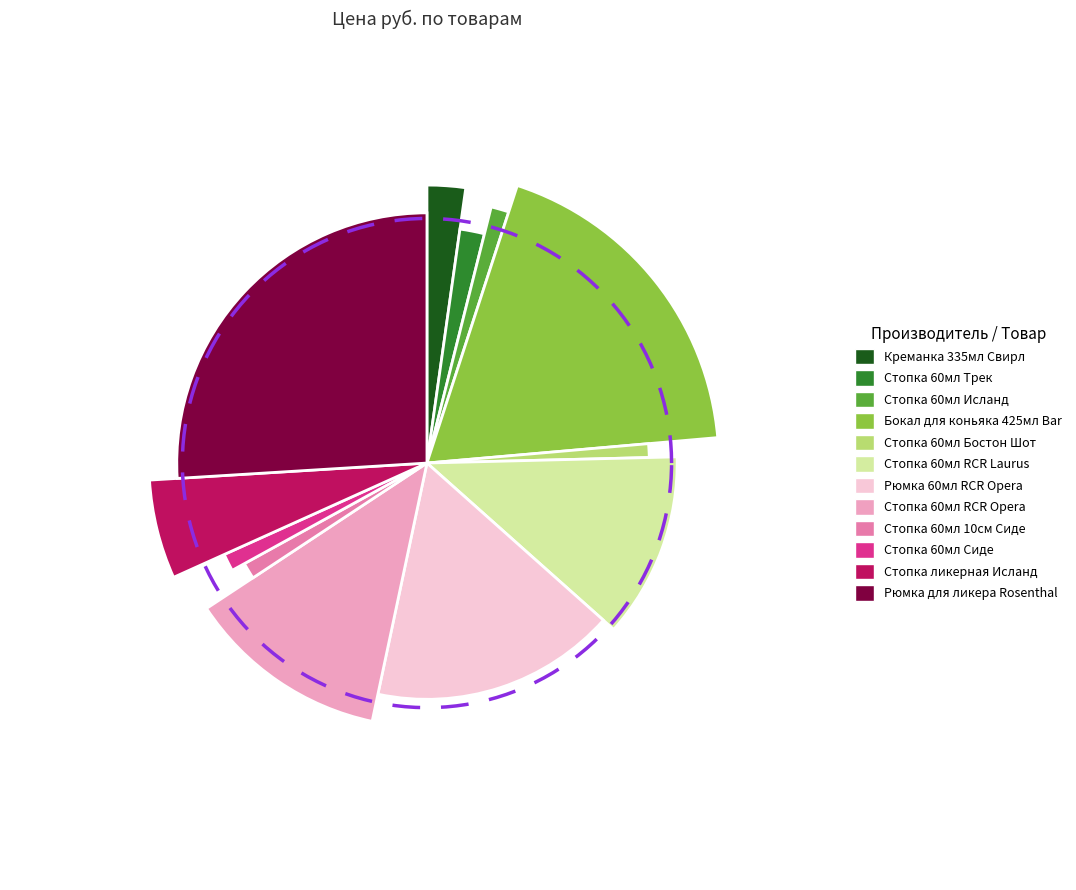

What percentage is the Стопка 60мл Исланд slice, to the nearest percent?

1%